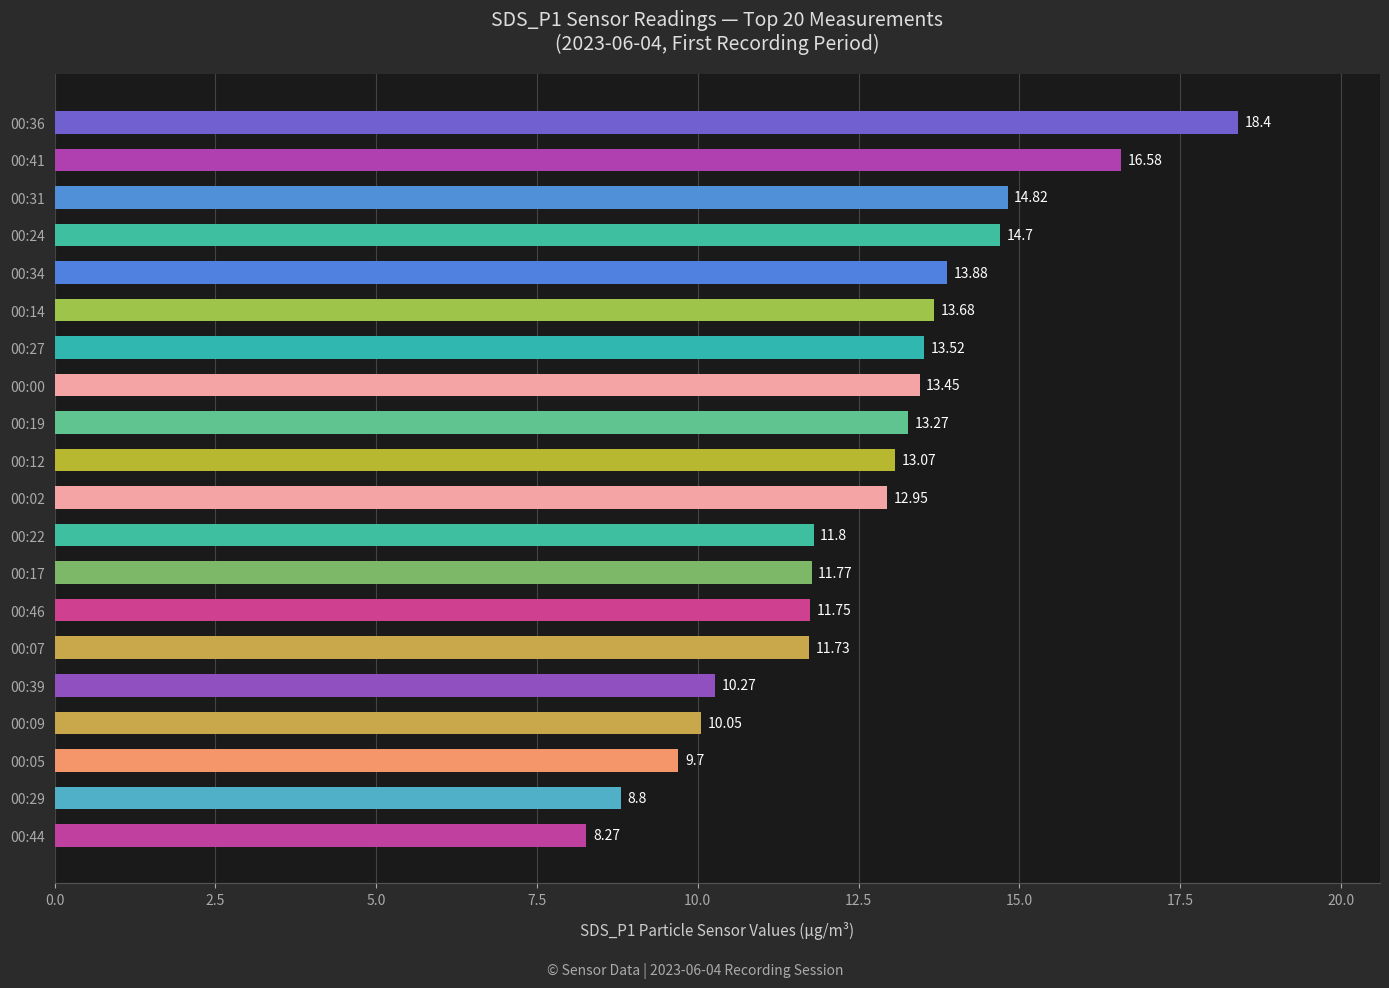

Which has a higher value, 00:14 or 00:41?

00:41